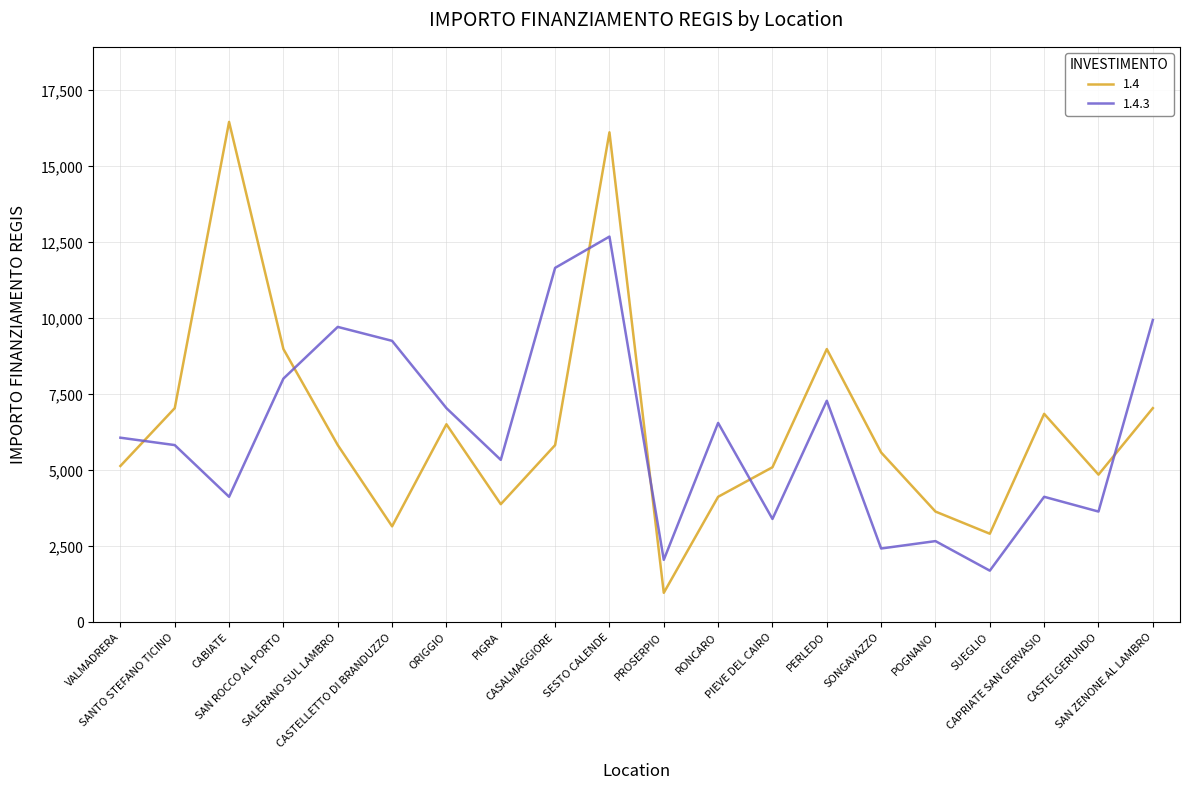

Is the value of 1.4.3 at CAPRIATE SAN GERVASIO greater than the value of 1.4 at SANTO STEFANO TICINO?

No